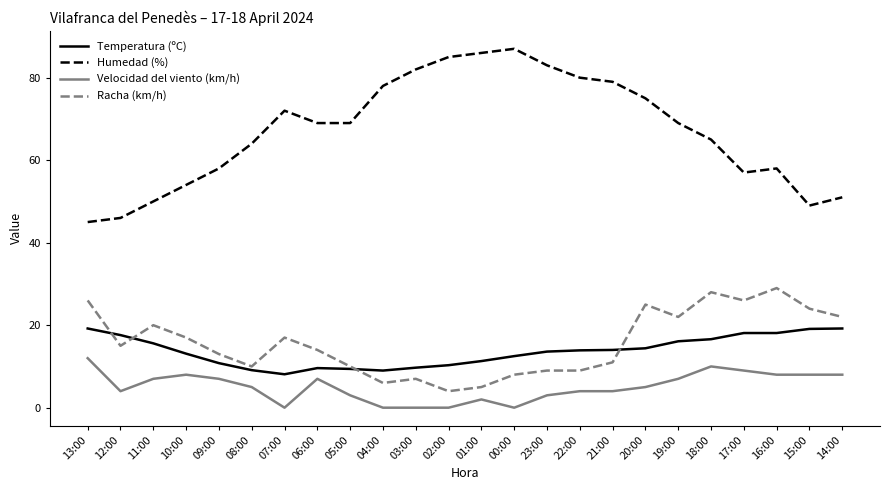

Which series changed the most between 12:00 and 07:00?

Humedad (%)